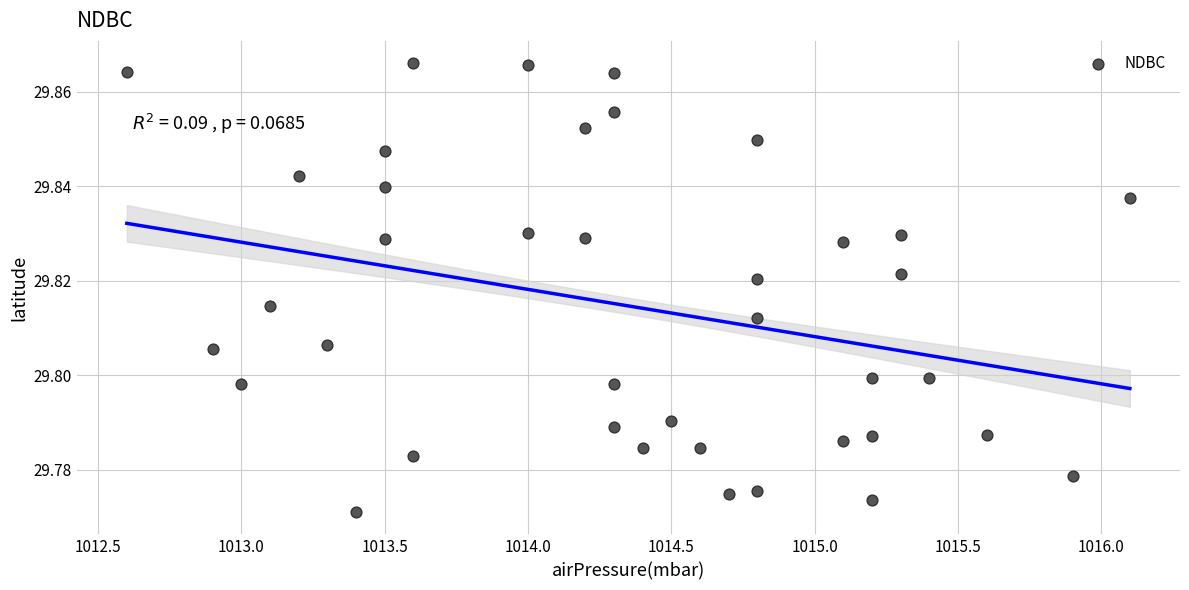

What is the range of X values (max minus min)?

3.5